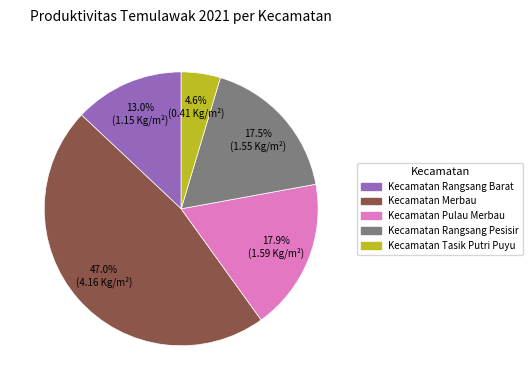

True or false: Kecamatan Merbau accounts for 47% of the total.

True